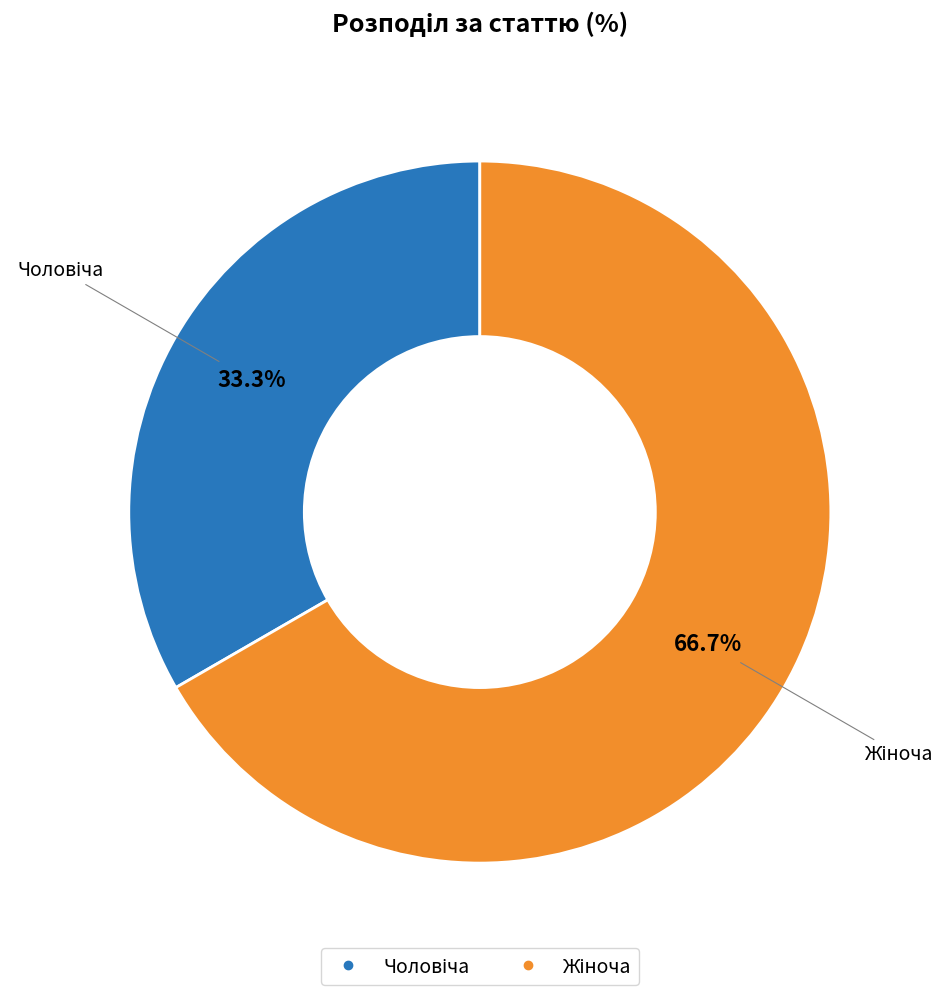

Does any single category account for the majority?

Yes